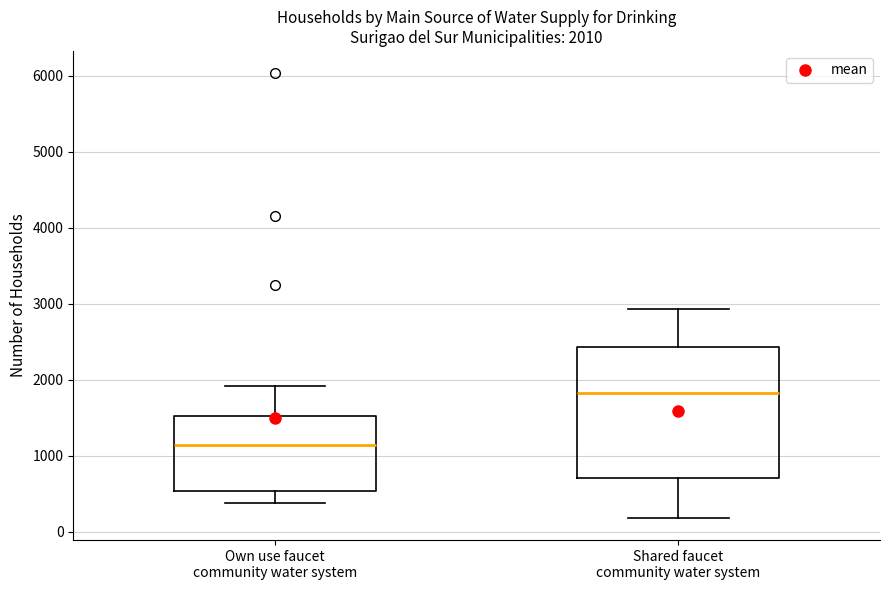

Which box is the tallest, from its lower edge to its upper edge?

Shared faucet community water system